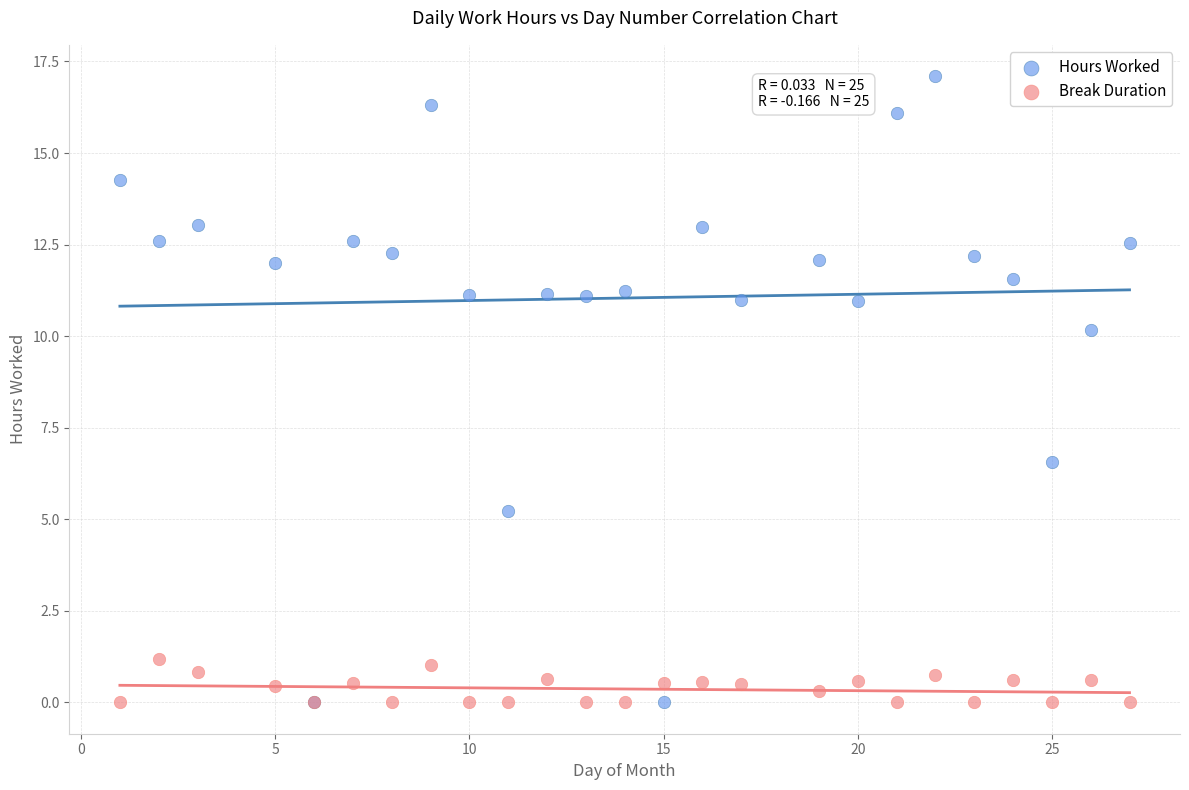

In the Hours Worked series, what Y value is closest to 8?

6.6